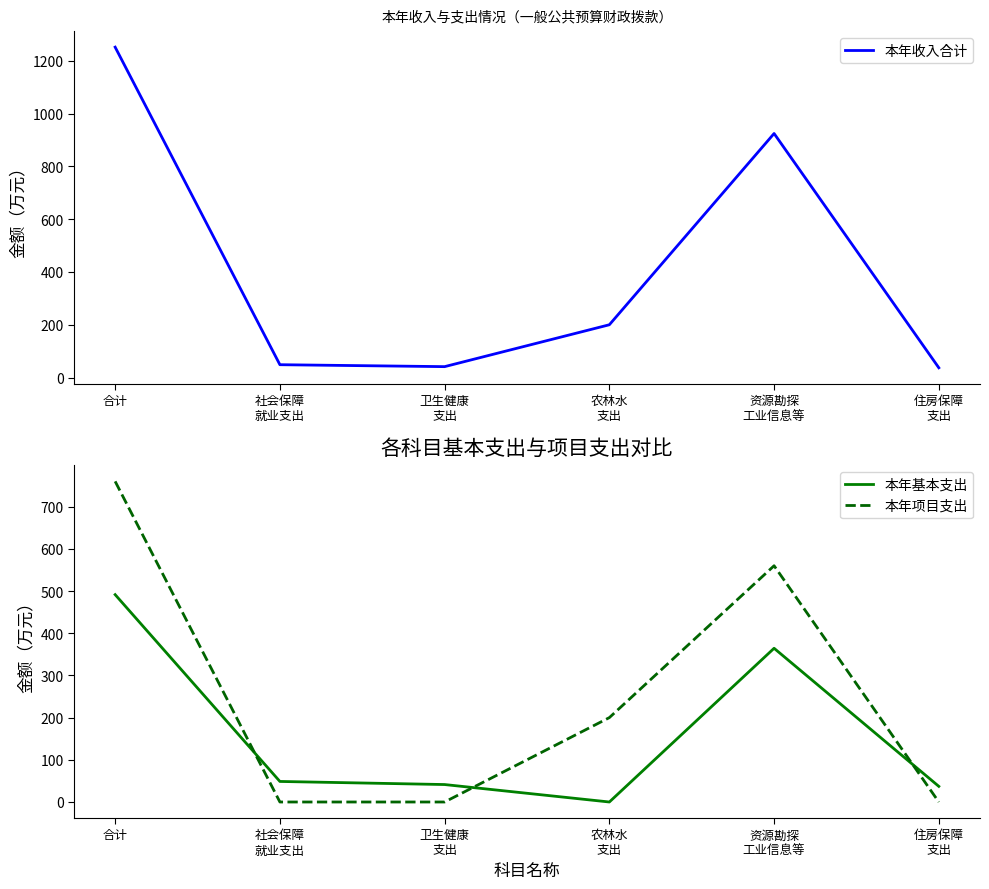

Where is the first local maximum for 本年收入合计?

资源勘探
工业信息等